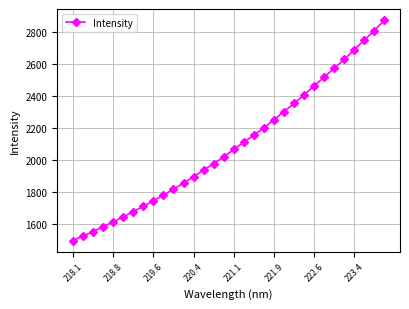

What is the smallest value displayed?

1495.0